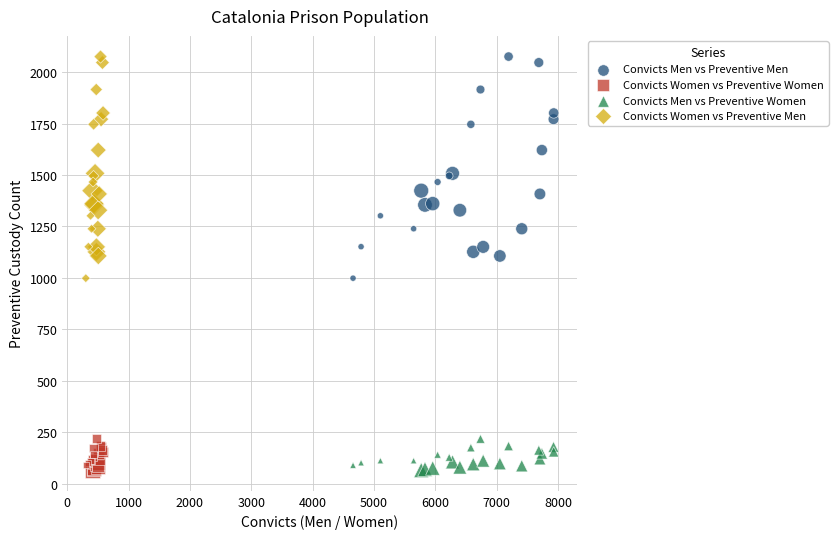

What are all the series names shown in the legend?

Convicts Men vs Preventive Men, Convicts Women vs Preventive Women, Convicts Men vs Preventive Women, Convicts Women vs Preventive Men